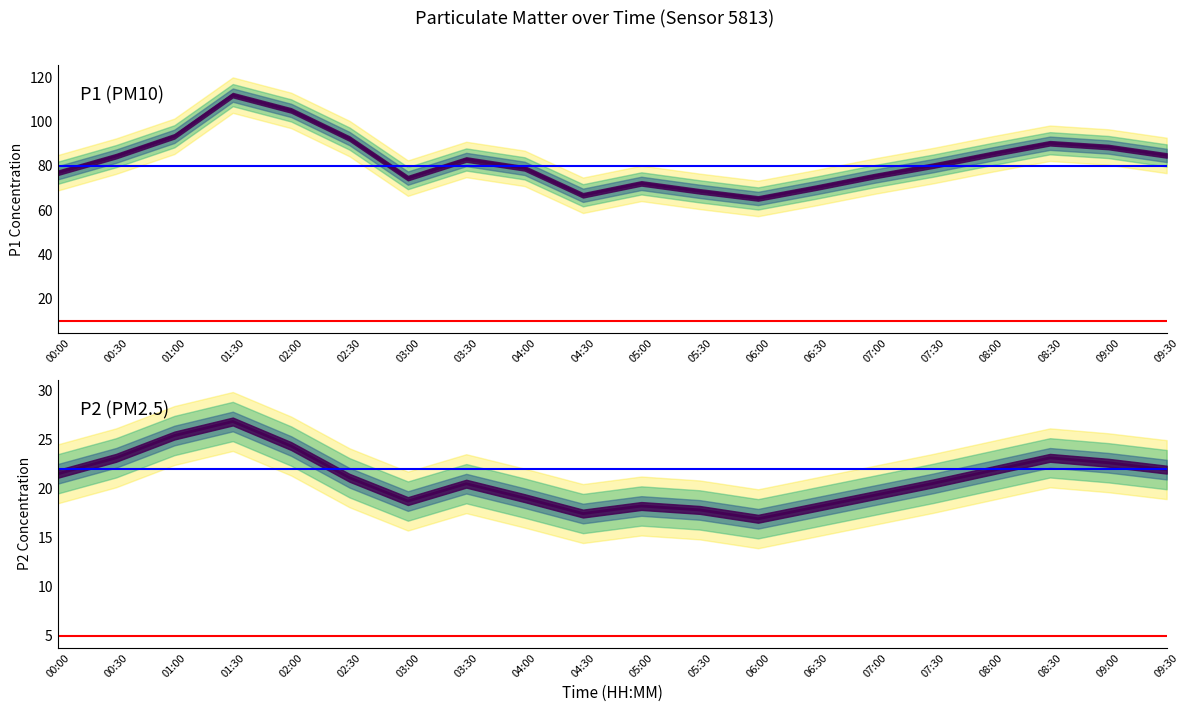

At which category does P1 reach its first local valley?

03:00